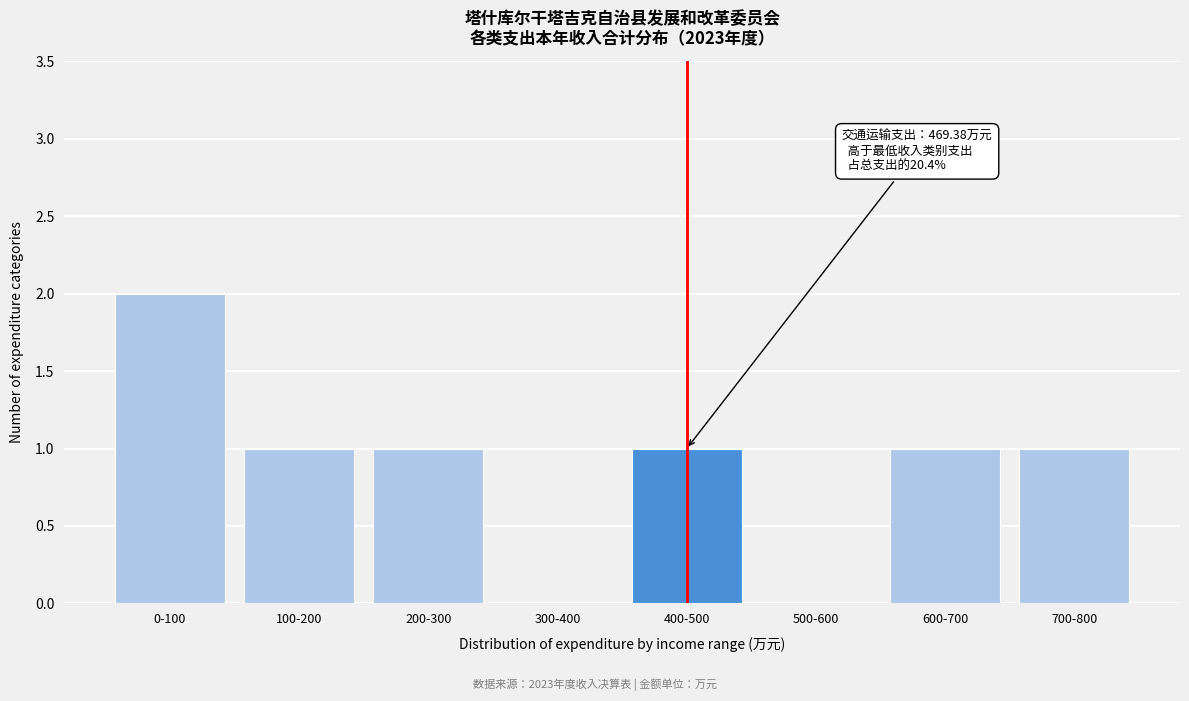

Reading left to right, list all the values displayed in this chart.

0-100=2	100-200=1	200-300=1	300-400=0	400-500=1	500-600=0	600-700=1	700-800=1